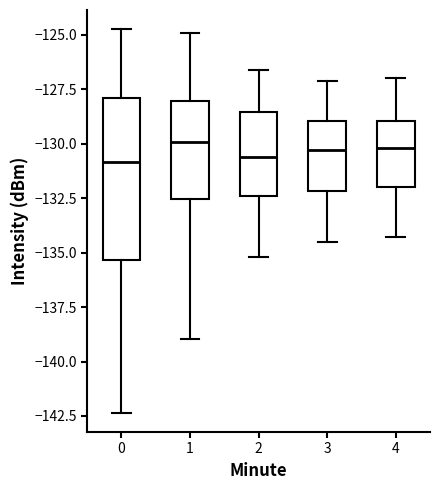

Reading left to right, read every box against the y-axis: the position of its median line, the range the box covers, and the ends of its whiskers. The values are not printed on the chart, so give them approximately, as read against the axis.

0: median -131.0, box -135.5 to -128.0, whiskers -142.5 to -124.5
1: median -130.0, box -132.5 to -128.0, whiskers -139.0 to -125.0
2: median -130.5, box -132.5 to -128.5, whiskers -135.0 to -126.5
3: median -130.5, box -132.0 to -129.0, whiskers -134.5 to -127.0
4: median -130.0, box -132.0 to -129.0, whiskers -134.5 to -127.0